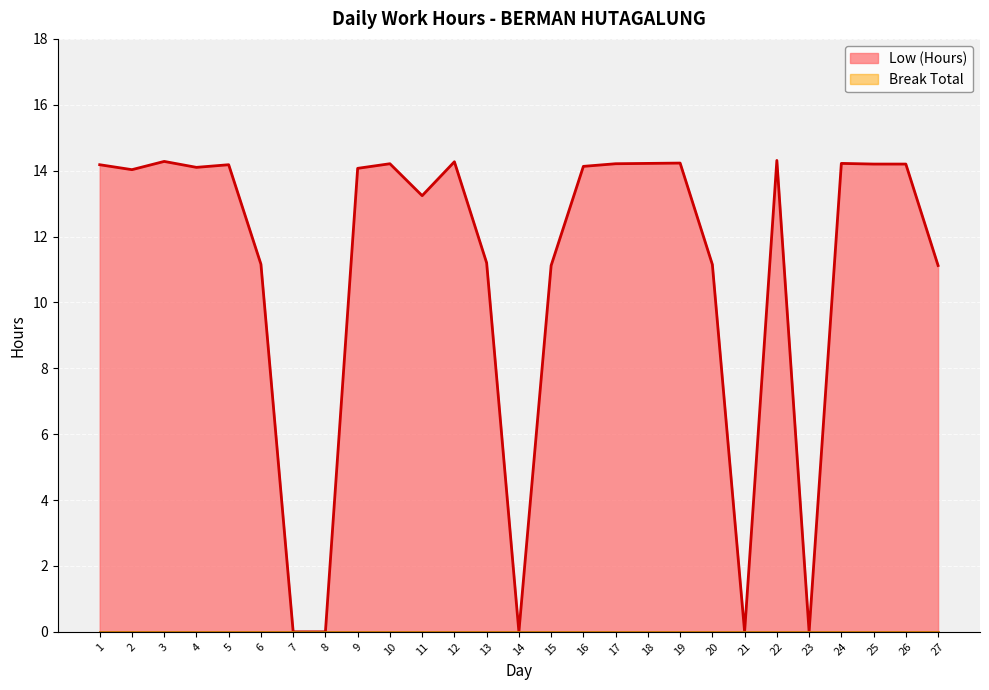

Rank the categories by value from highest to lowest.

22, 3, 12, 19, 18, 24, 10, 17, 25, 26, 1, 5, 16, 4, 9, 2, 11, 13, 6, 20, 15, 27, 7, 8, 14, 21, 23